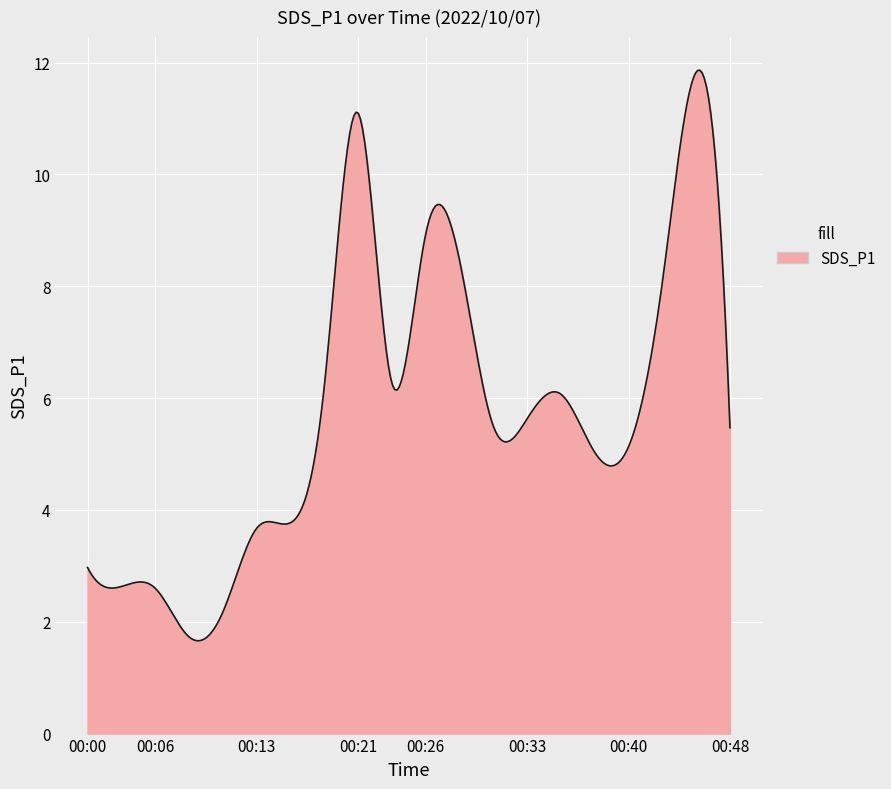

What is the difference between the maximum and minimum values?

10.2